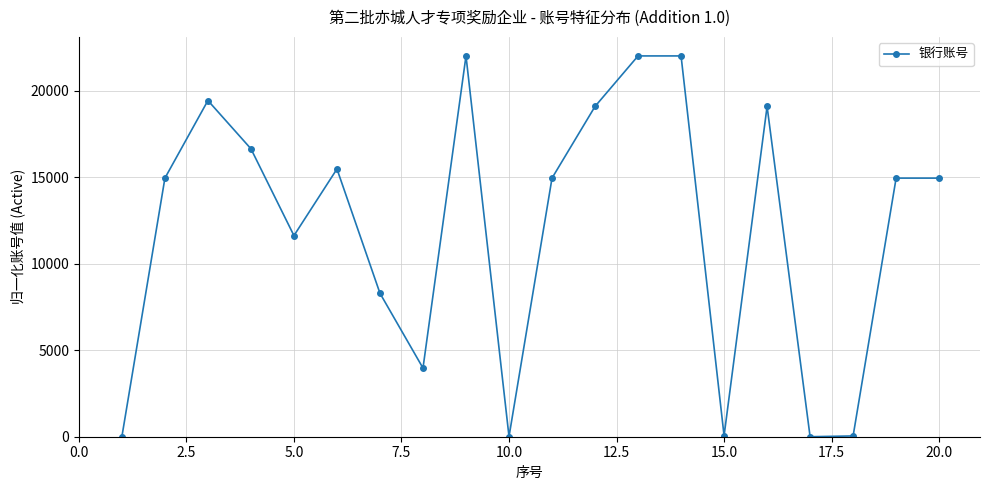

True or false: there are more than 0 points higher than both neighbors.

True